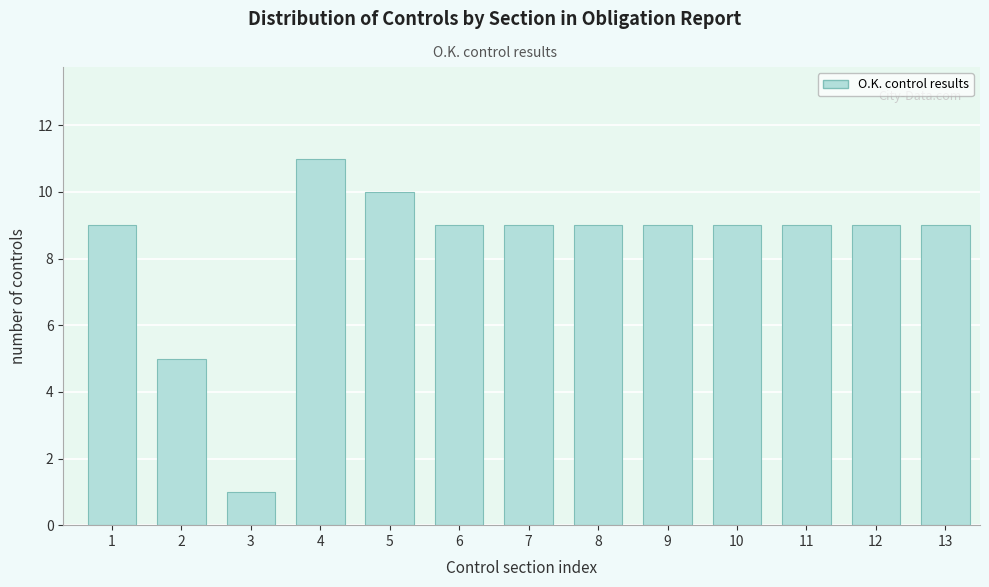

Reading left to right, extract all data points from this chart.

9	5	1	11	10	9	9	9	9	9	9	9	9